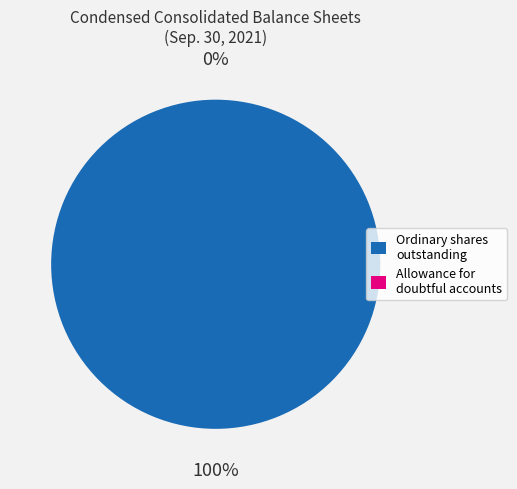

To the nearest percent, what is the combined percentage of Ordinary shares, outstanding (in shares) and Allowance for doubtful accounts?

100%